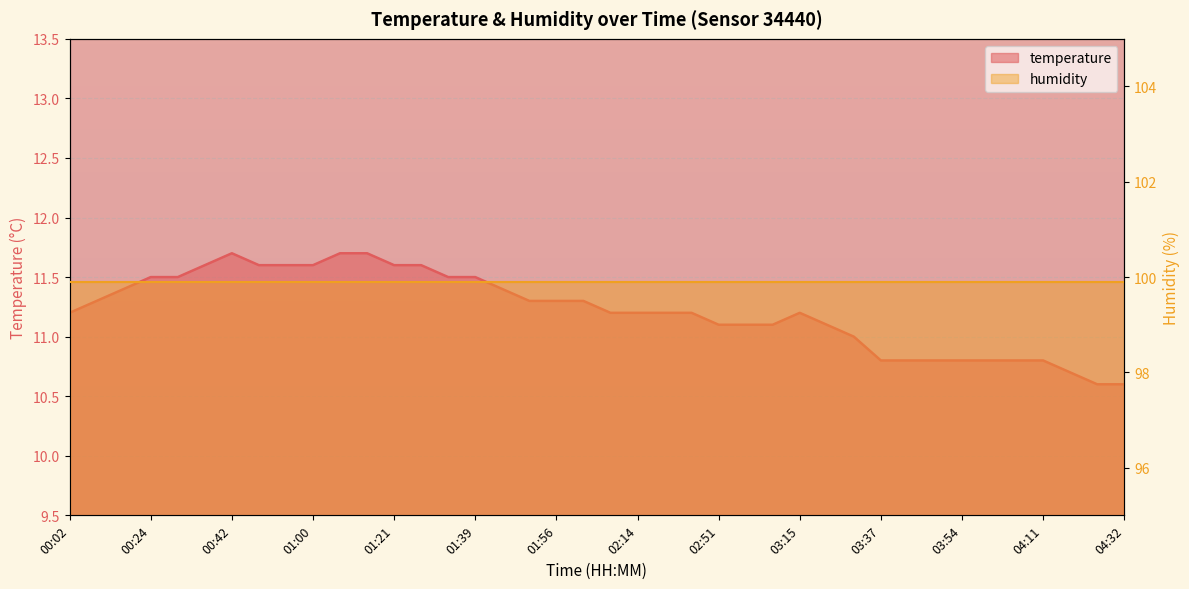

What is the greatest value displayed?

11.7